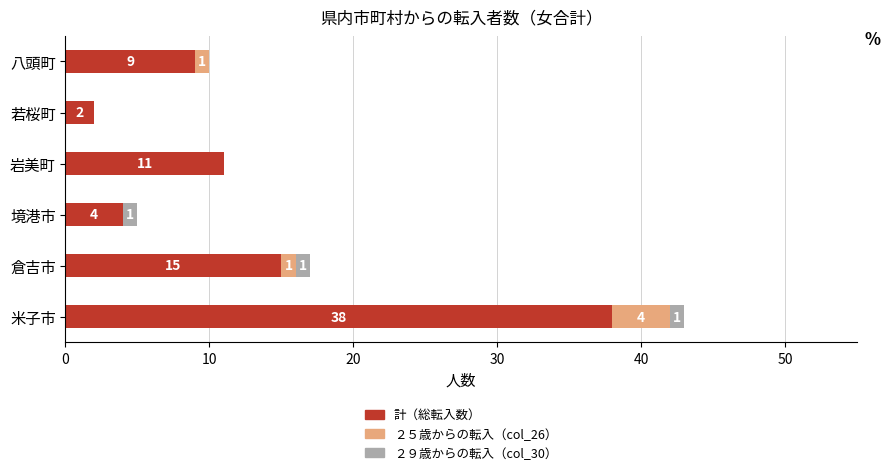

At which category is the sum across all series the highest?

米子市